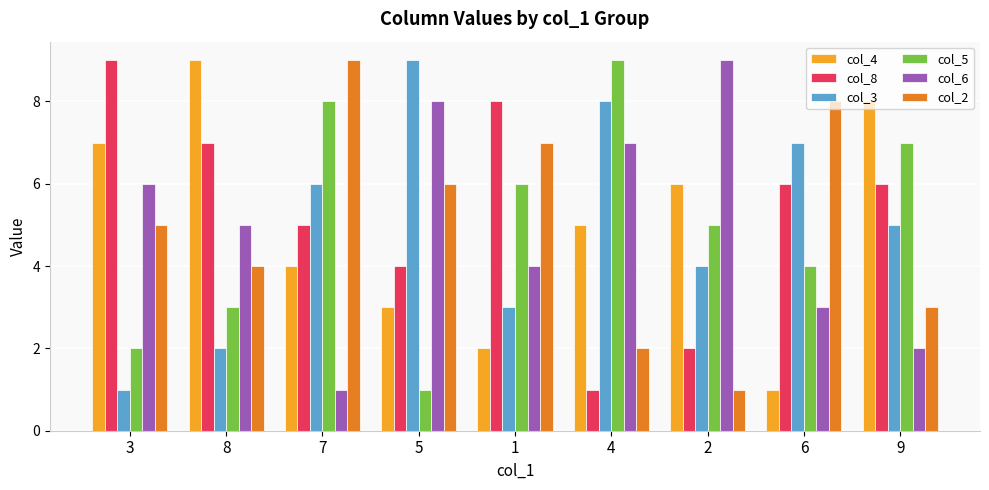

The value of col_6 at 4 is 7. True or false?

True